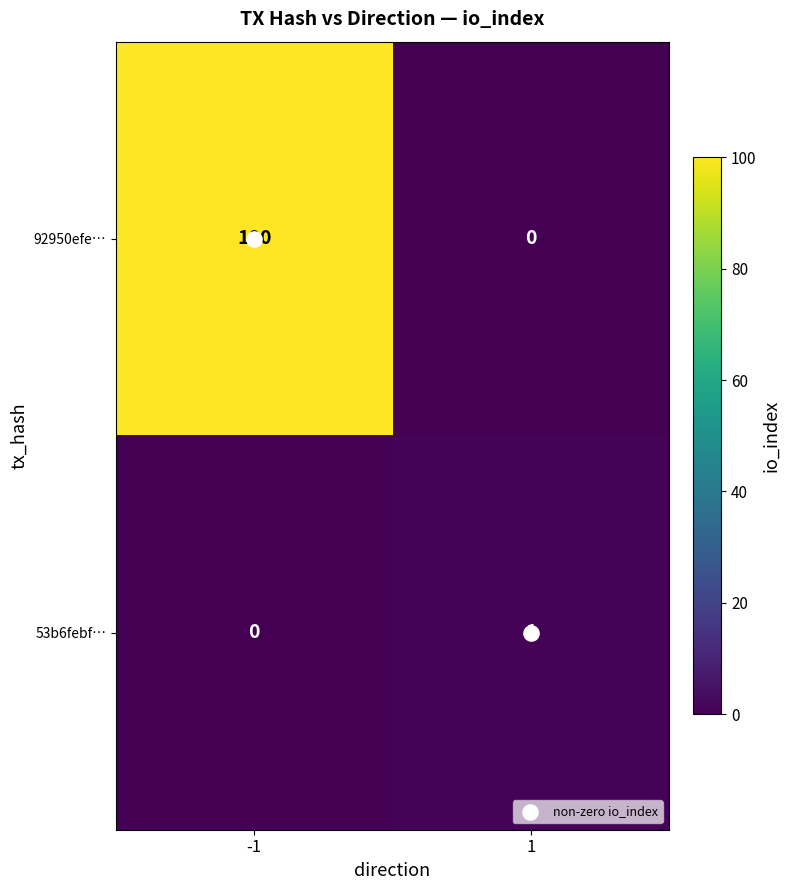

How many data points does each series have?

2